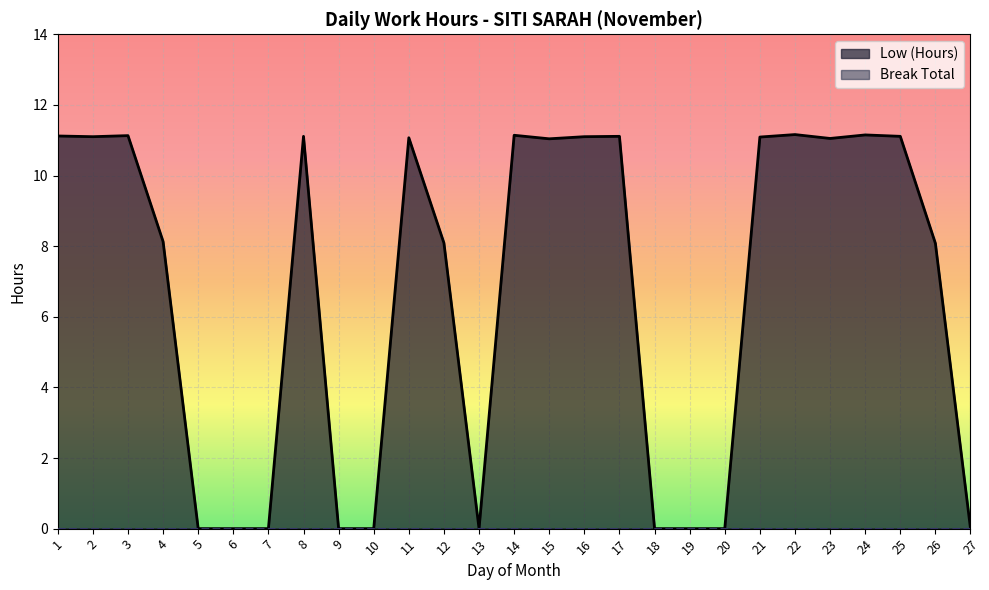

At which label does the data first exceed 11?

1